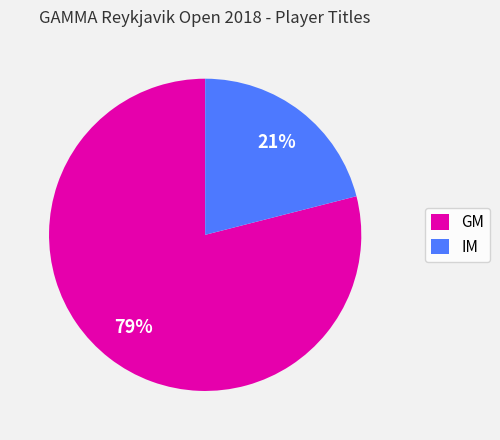

The IM slice represents 14% of the pie. True or false?

False